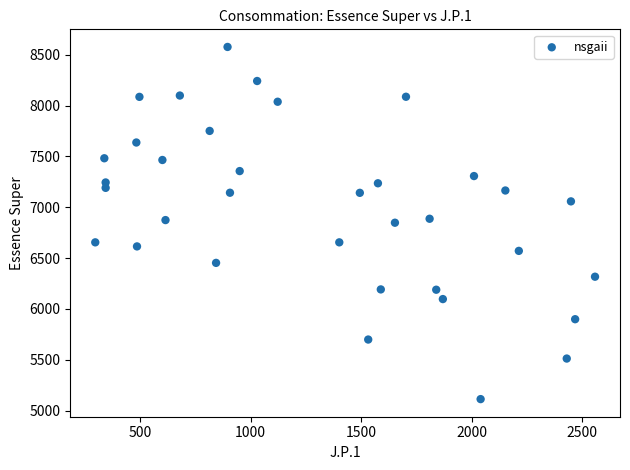

What is the range of X values (max minus min)?

2263